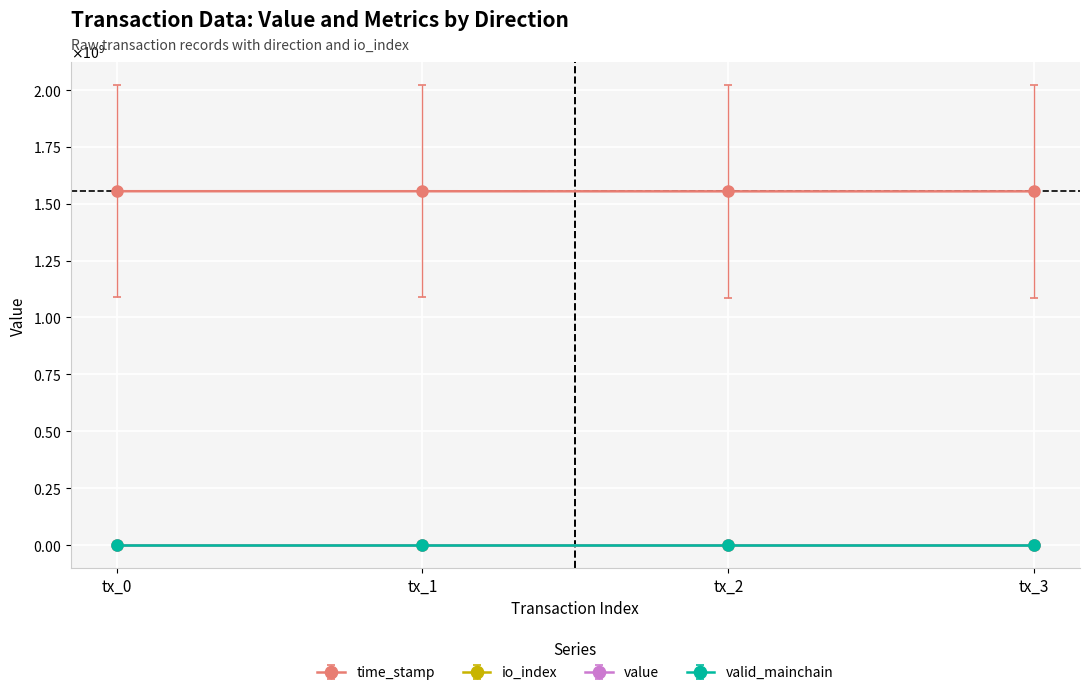

Does the chart have visible grid lines?

Yes